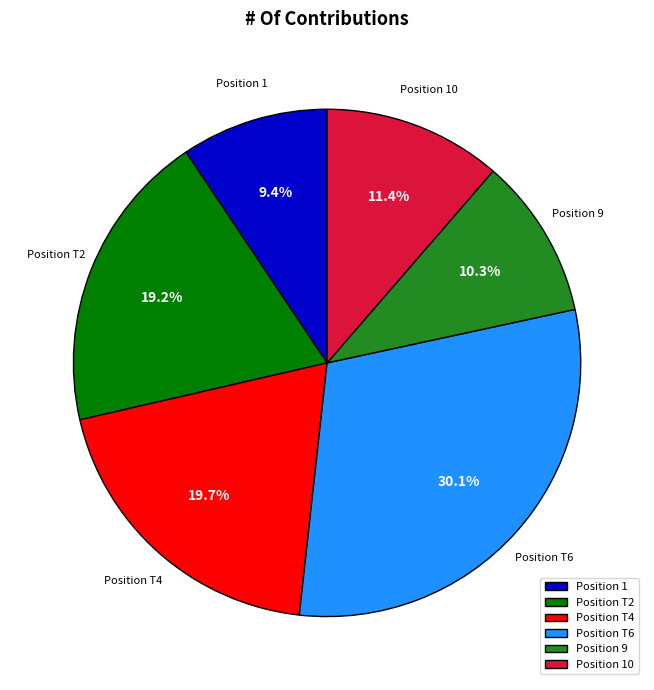

Is Position T4 the majority of the pie?

No